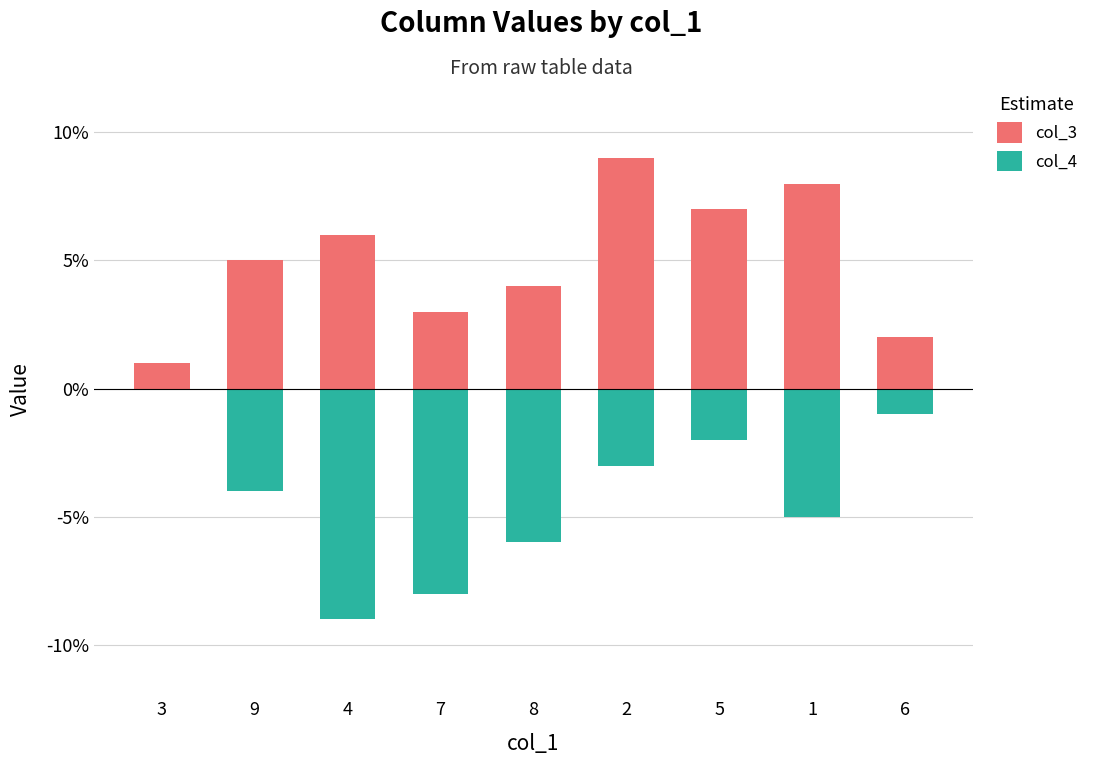

Reading left to right, extract all data points from this chart.

col_3: 1	5	6	3	4	9	7	8	2
col_4: 0	-4	-9	-8	-6	-3	-2	-5	-1